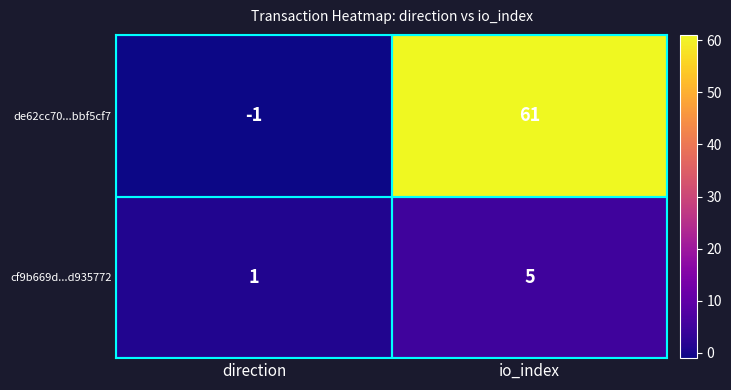

Is it true that de62cc70...bbf5cf7 equals 32 at io_index?

False